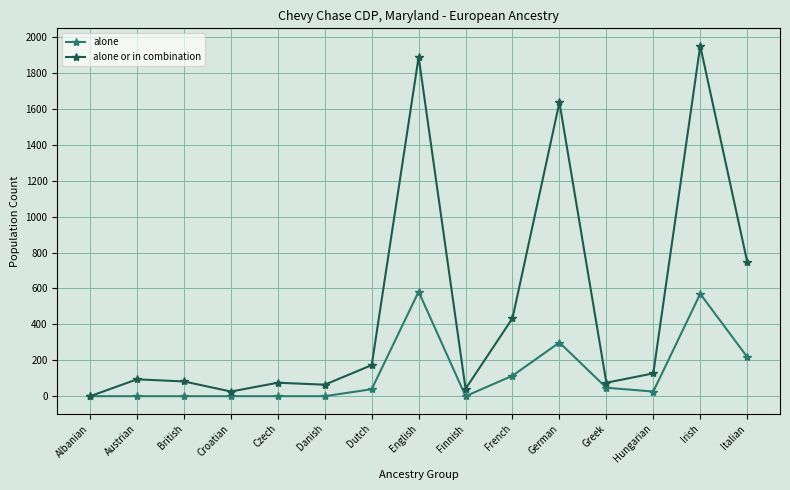

What is the maximum value for alone or in combination?

1951